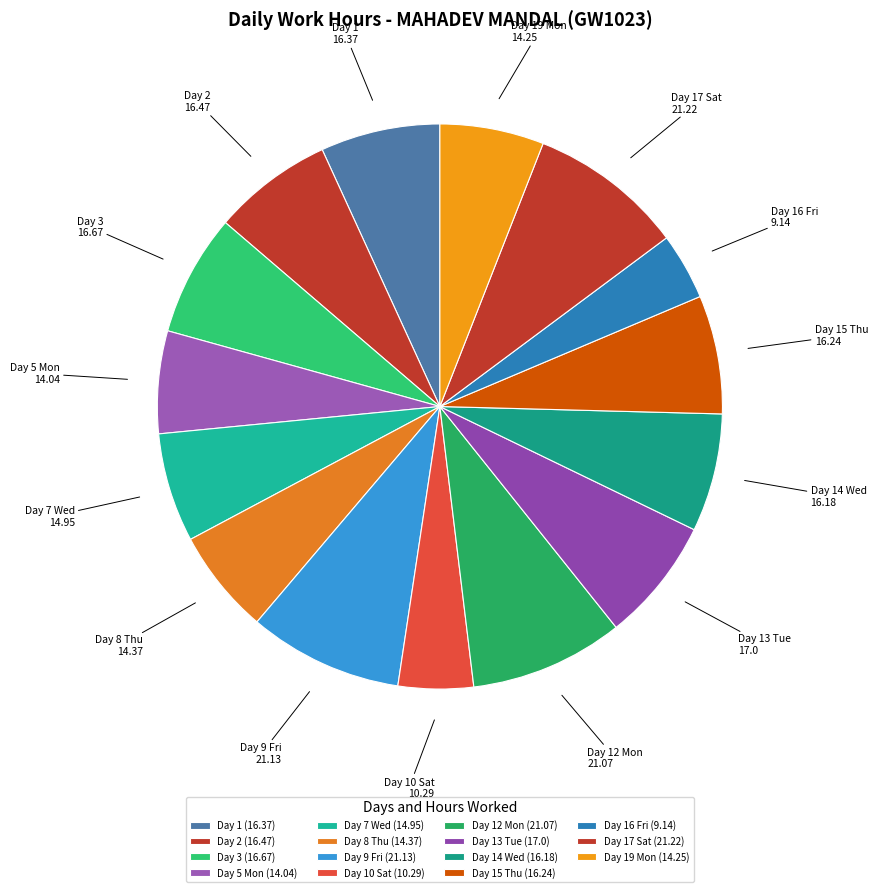

Does Day 9 Fri represent more than half of the total?

No